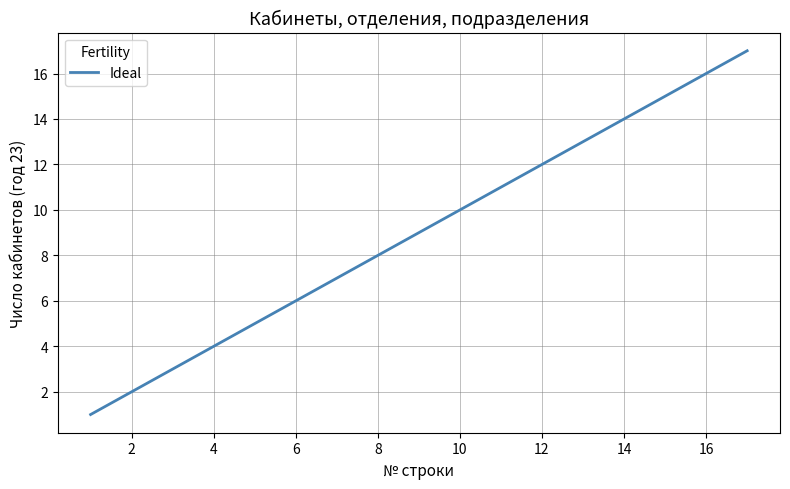

What is the maximum value shown in the chart?

17.0